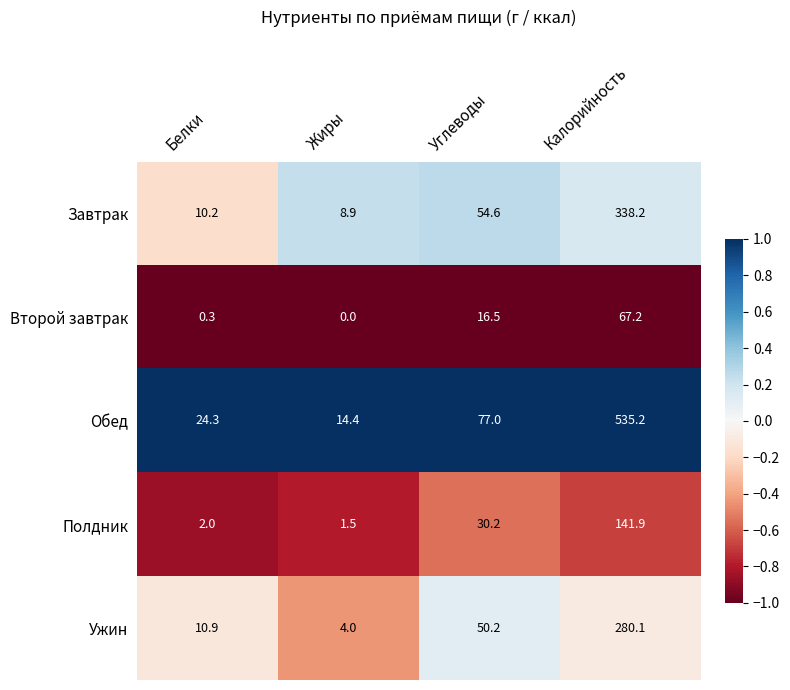

Read the Полдник value at Углеводы.

30.2